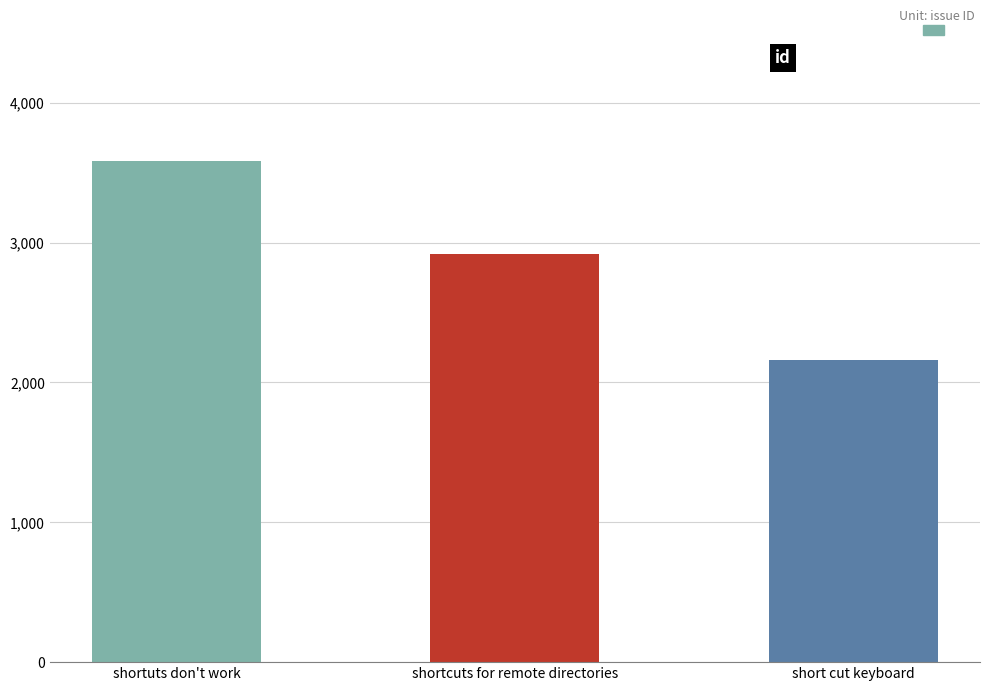

Reading right to left, transcribe all the data shown in this chart.

short cut keyboard=2164	shortcuts for remote directories=2918	shortuts don't work=3582